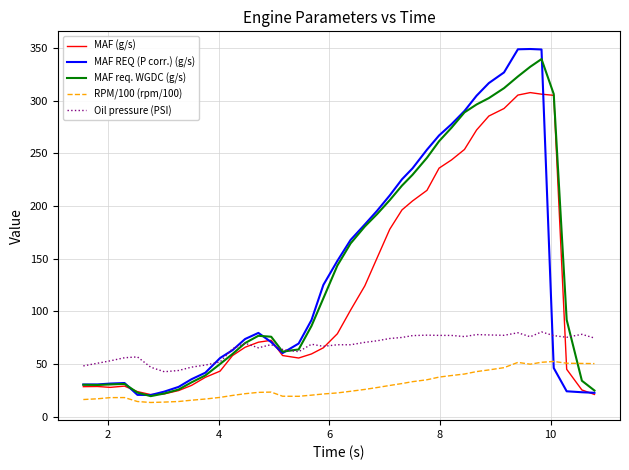

What is the maximum value shown in the chart?

349.0